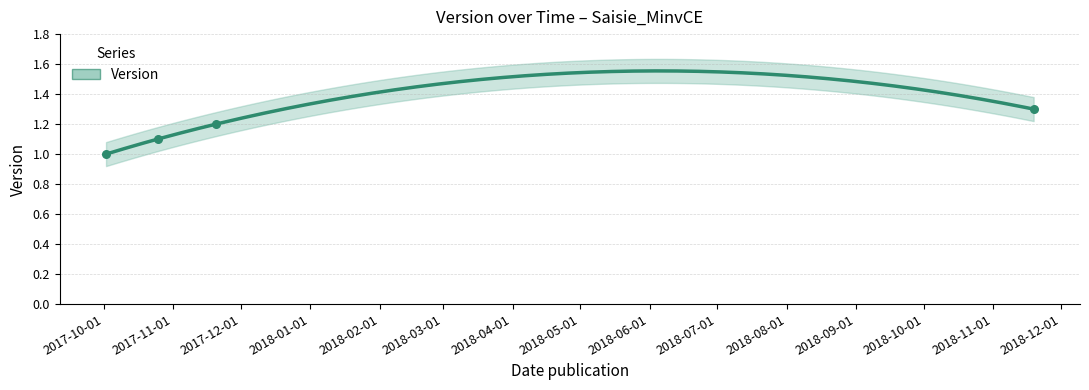

What is the ratio of the value at 2017-10-02 to the value at 2017-11-20?

0.8